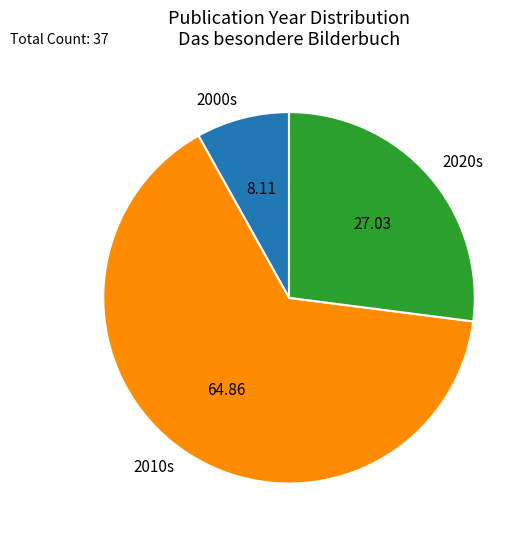

Which slice is the largest?

2010s